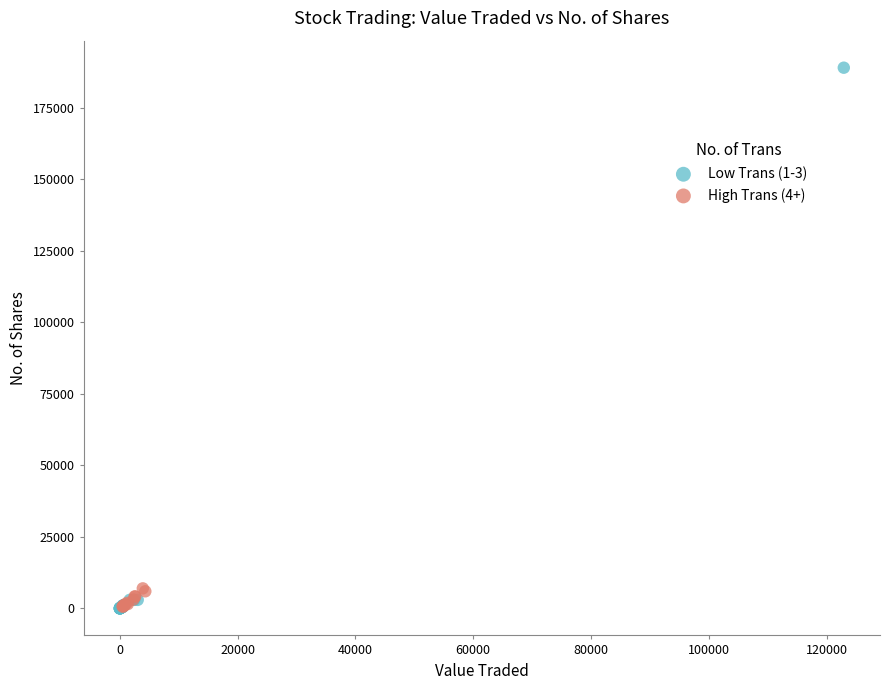

Which series contains the highest Y value?

Low Trans (1-3)